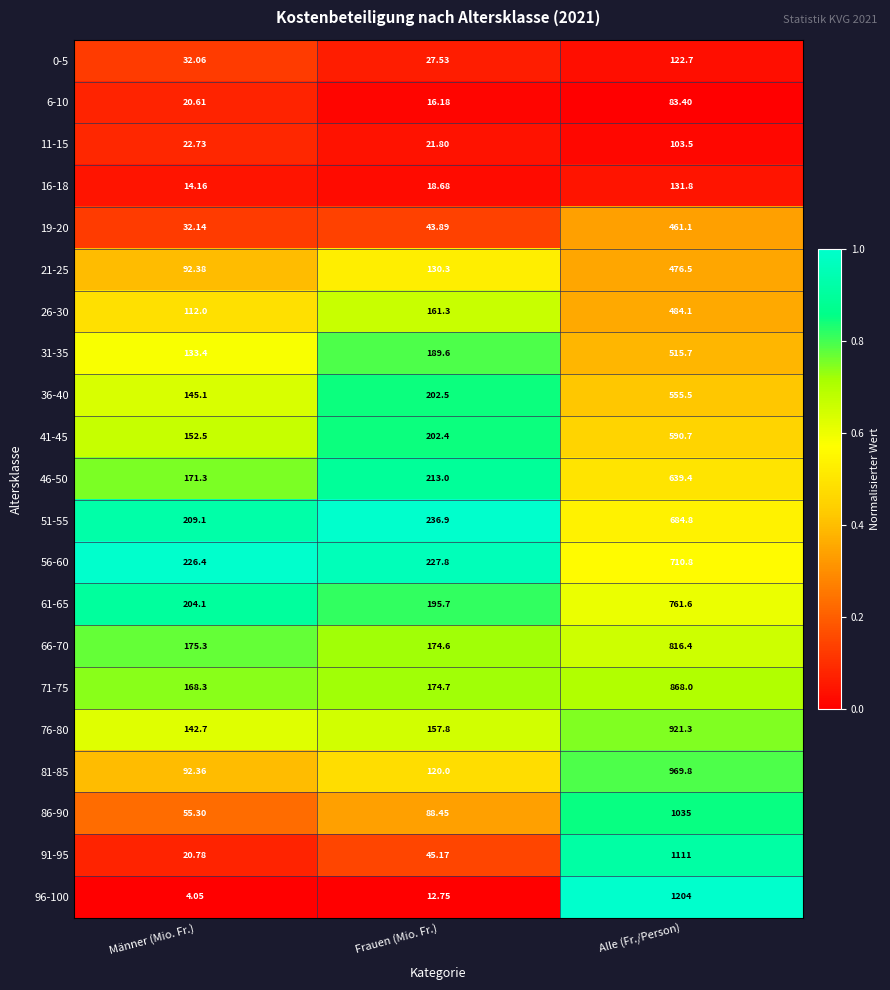

At which category is the sum across all series the highest?

Alle (Fr./Person)